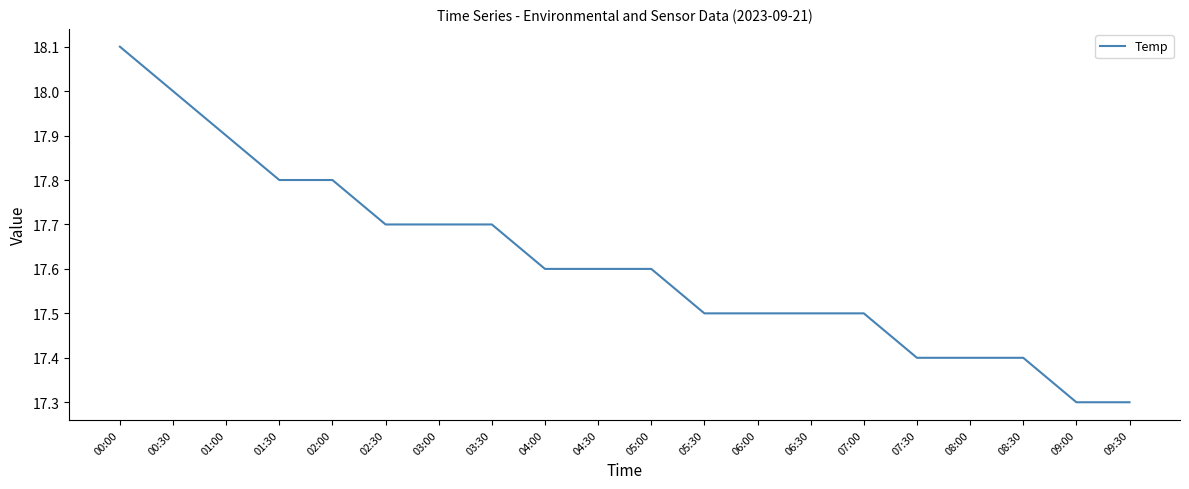

Is it true that the value at 00:30 is 7.4?

False